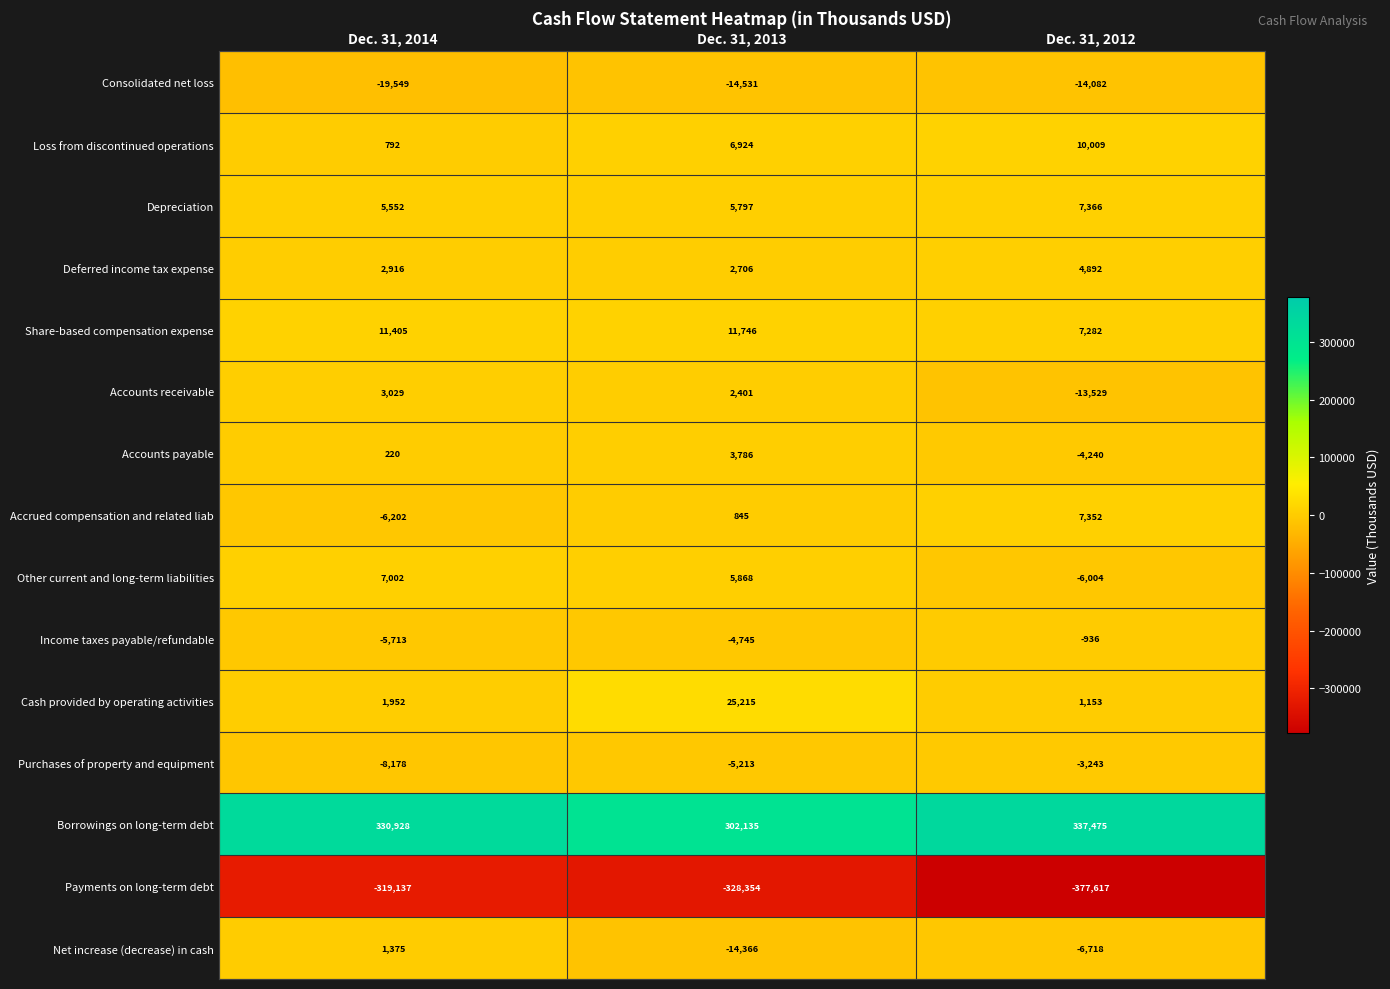

What is the average value of the Accrued compensation and related liab series?

665